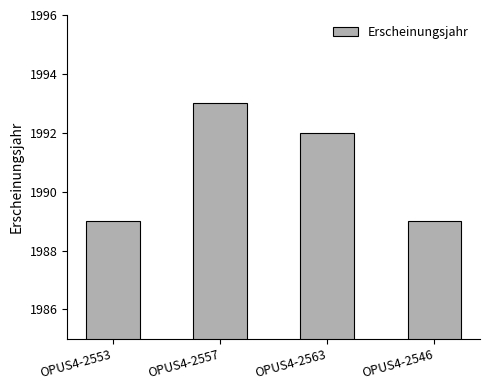

True or false: the data shows 1992 at OPUS4-2563.

True